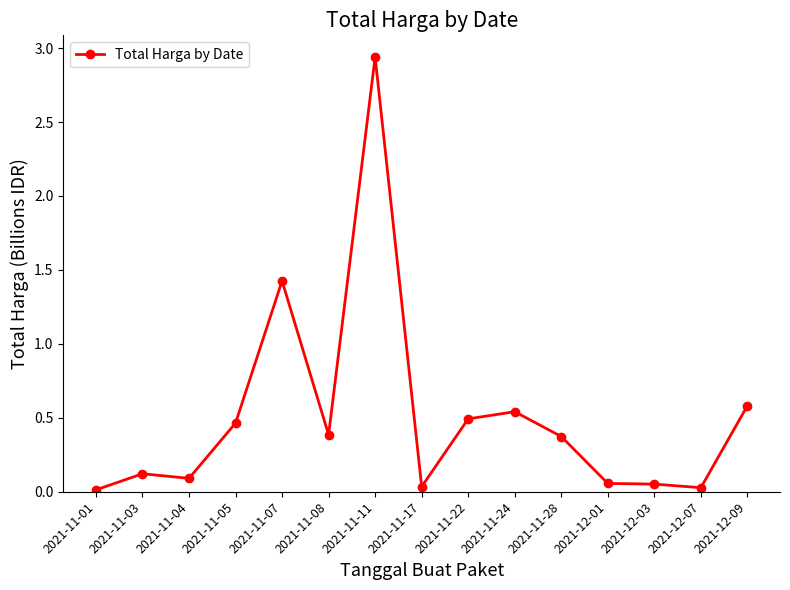

True or false: the data has more than 2 interior local peaks.

True